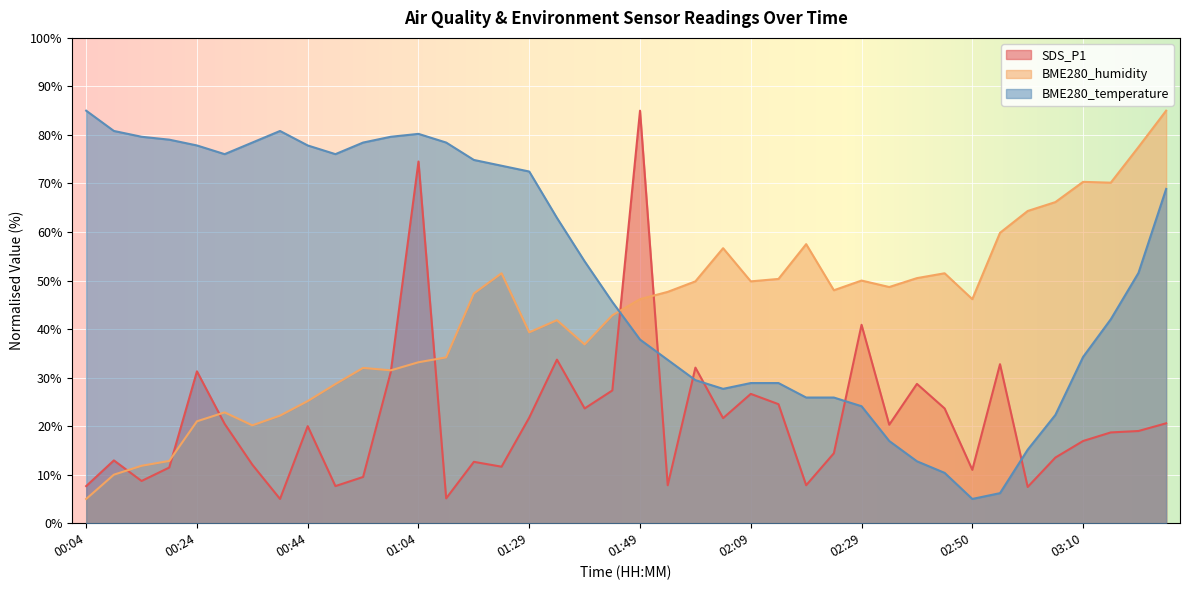

Which series ends up on top after the final intersection of SDS_P1 and BME280_temperature?

BME280_temperature